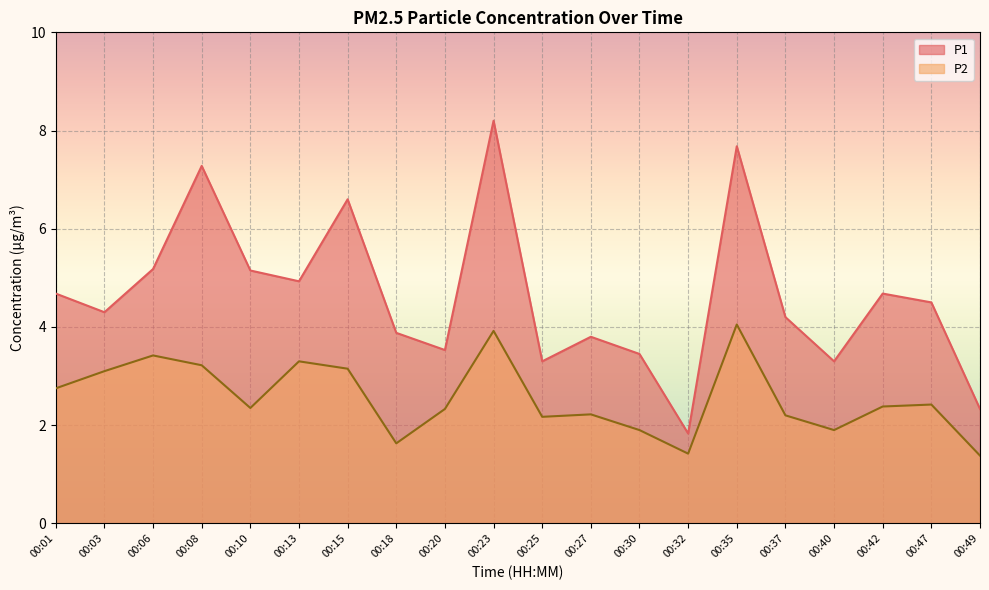

At which label does P2 first exceed 2?

00:01